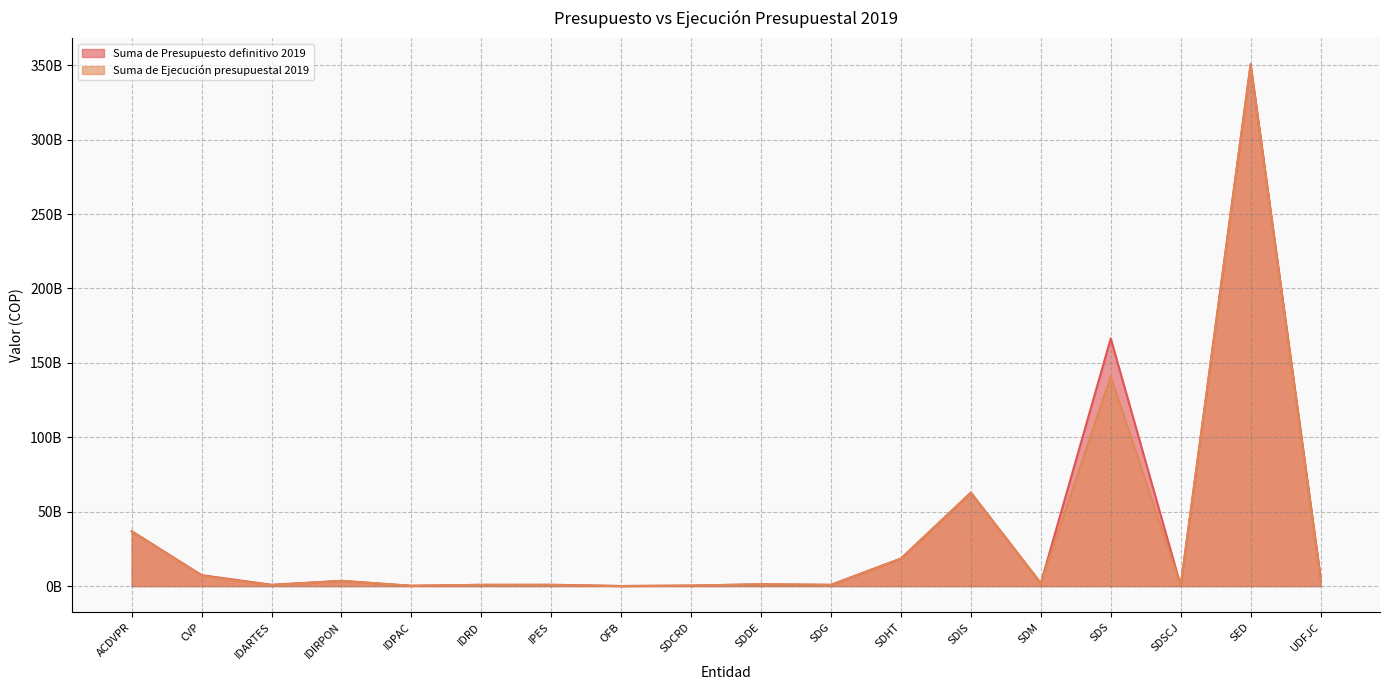

Is the value of Suma de Ejecución presupuestal 2019 at IPES greater than the value of Suma de Presupuesto definitivo 2019 at SDHT?

No